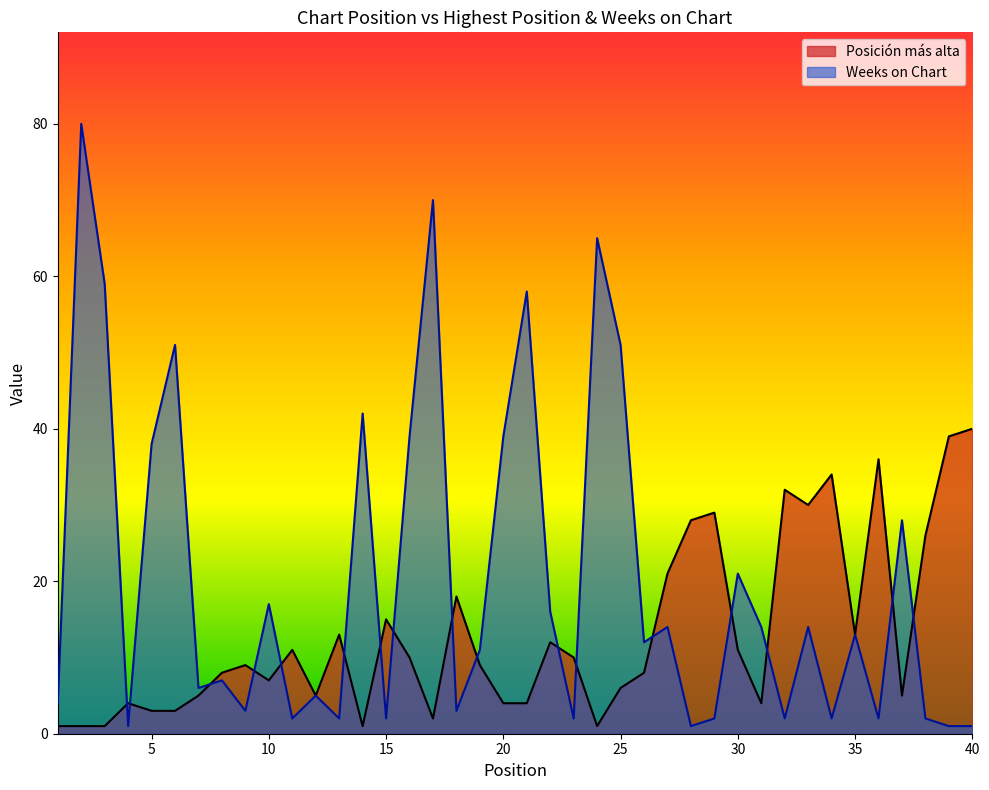

At 17, list the series in order from smallest to largest.

Posición más alta, Weeks on Chart